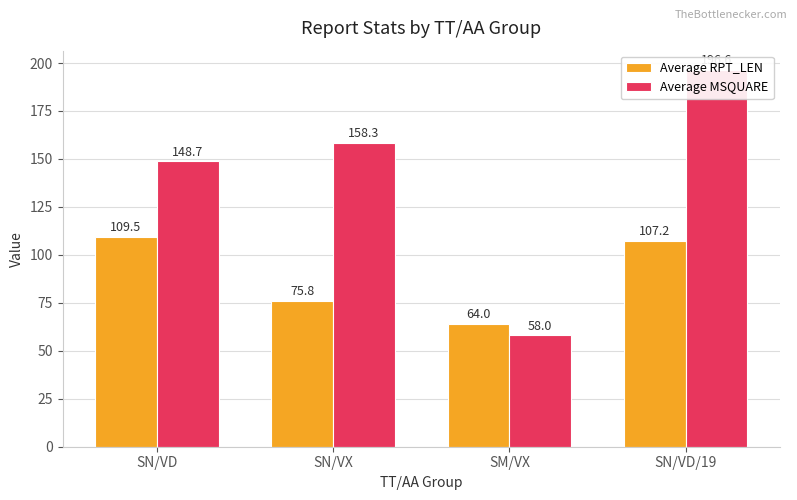

Rank the series at SM/VX from highest to lowest value.

Average RPT_LEN, Average MSQUARE